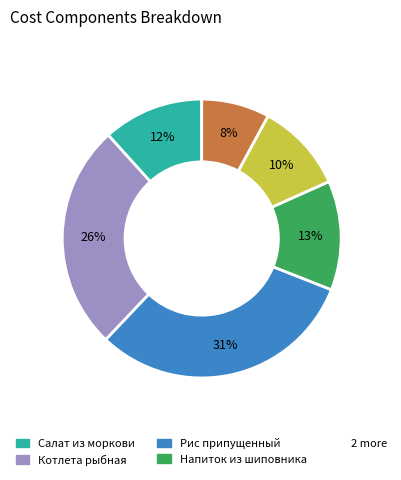

To the nearest percent, what is the average slice percentage?

17%